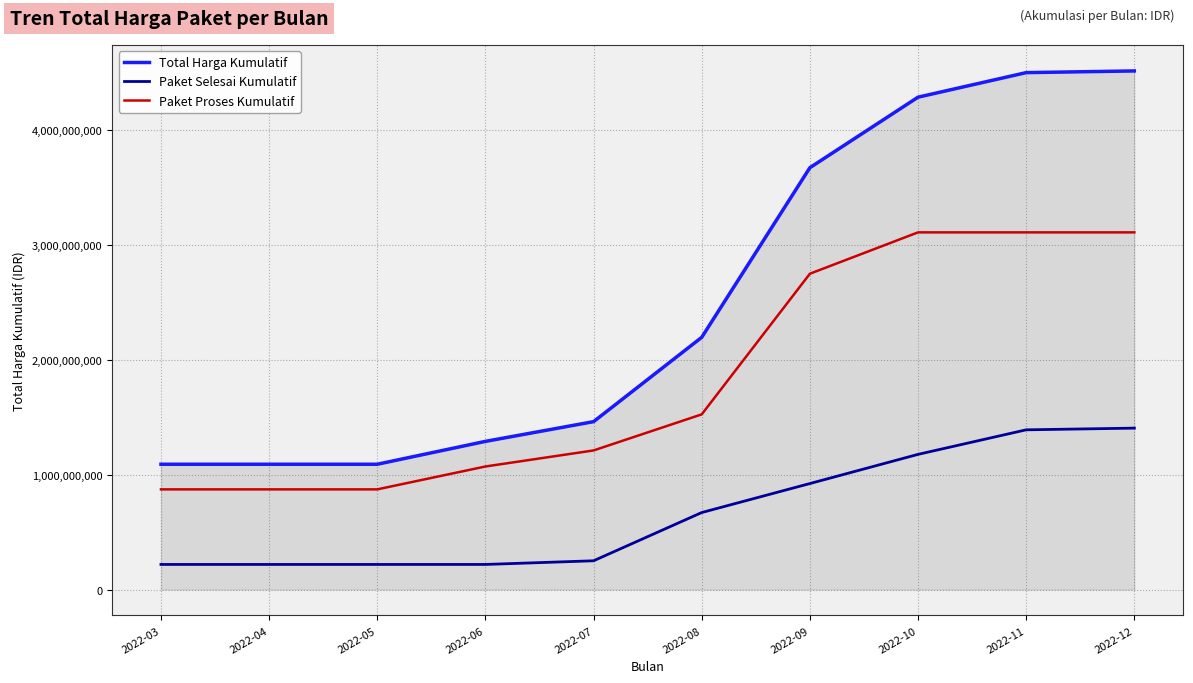

What is the minimum value for Total Harga Kumulatif?

1091278730